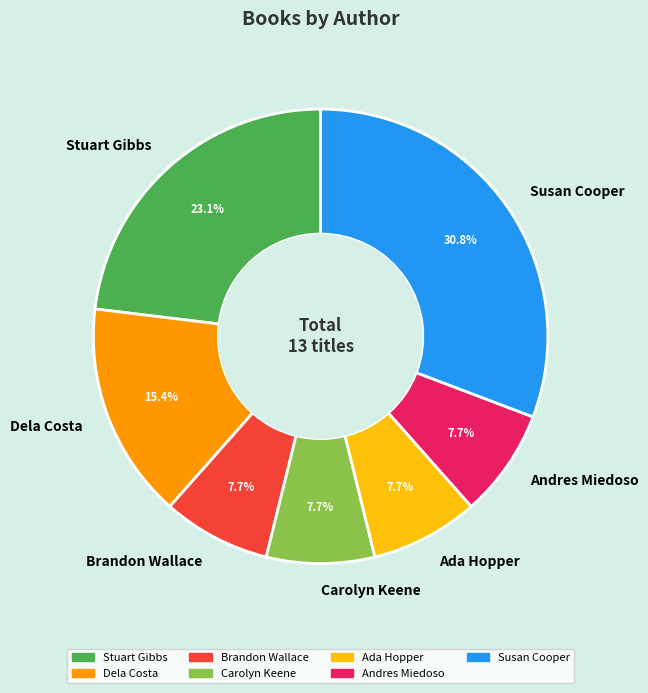

The Andres Miedoso slice represents 8% of the pie. True or false?

True